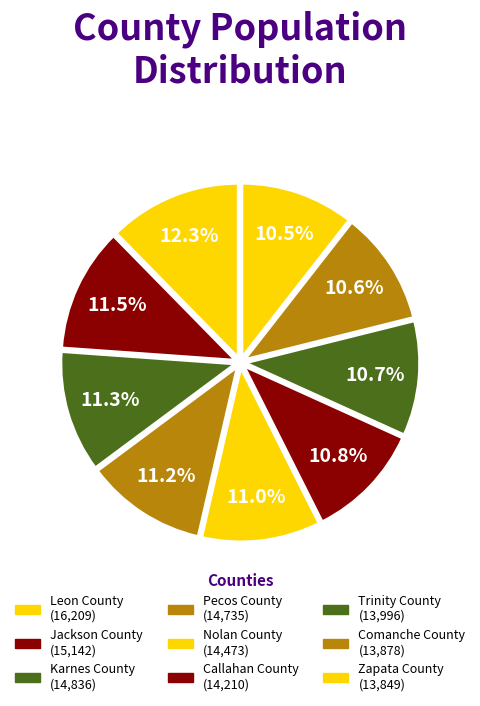

How many slices are in this pie chart?

9